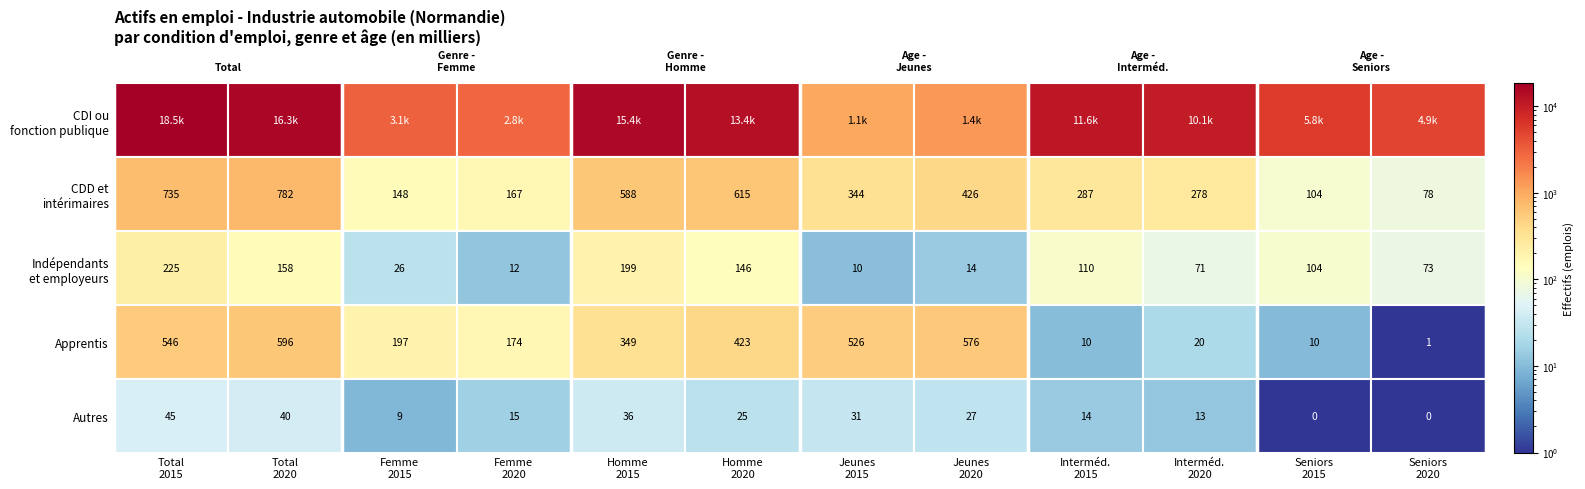

Rank the series at 8 from lowest to highest value.

Apprentis, Autres, Indépendants et employeurs, CDD et intérimaires, CDI ou fonction publique